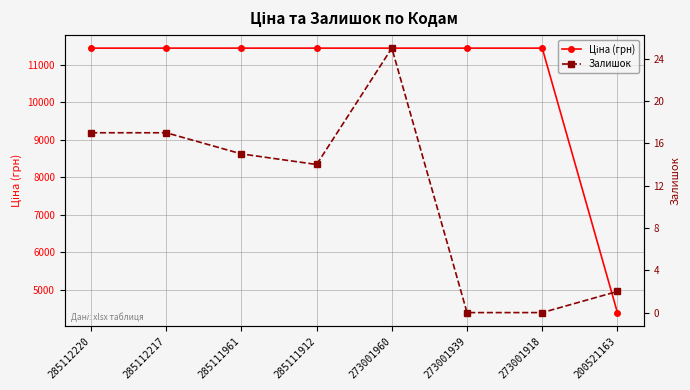

At which label is Залишок closest to 12?

285111912